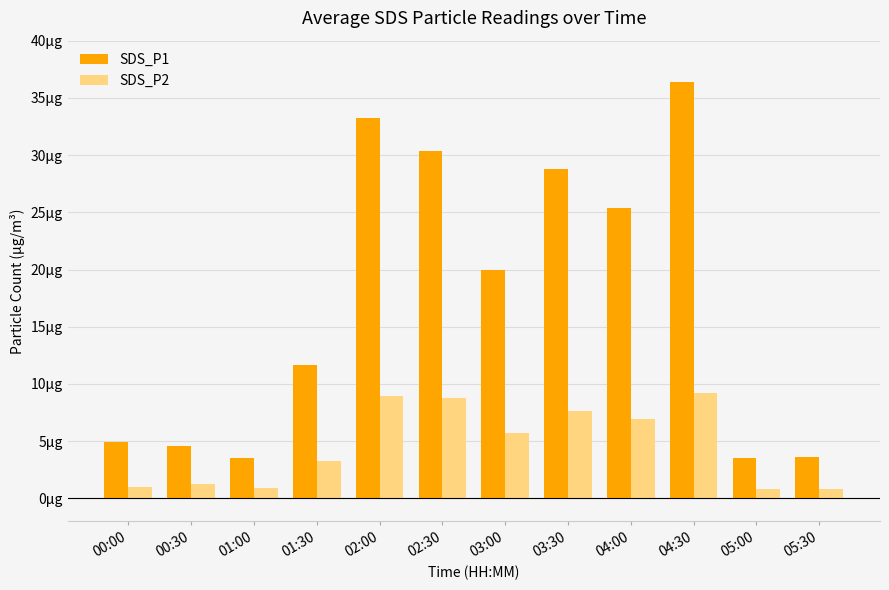

What is the difference between the maximum and second lowest values in the SDS_P2 series?

8.4